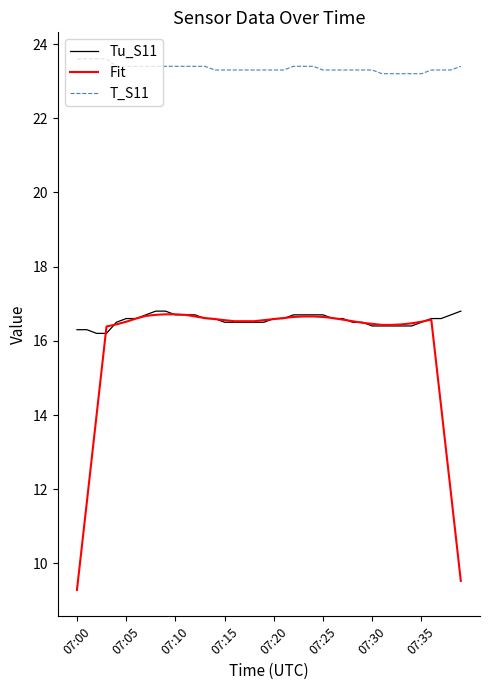

Which series has the largest range (max minus min)?

Fit